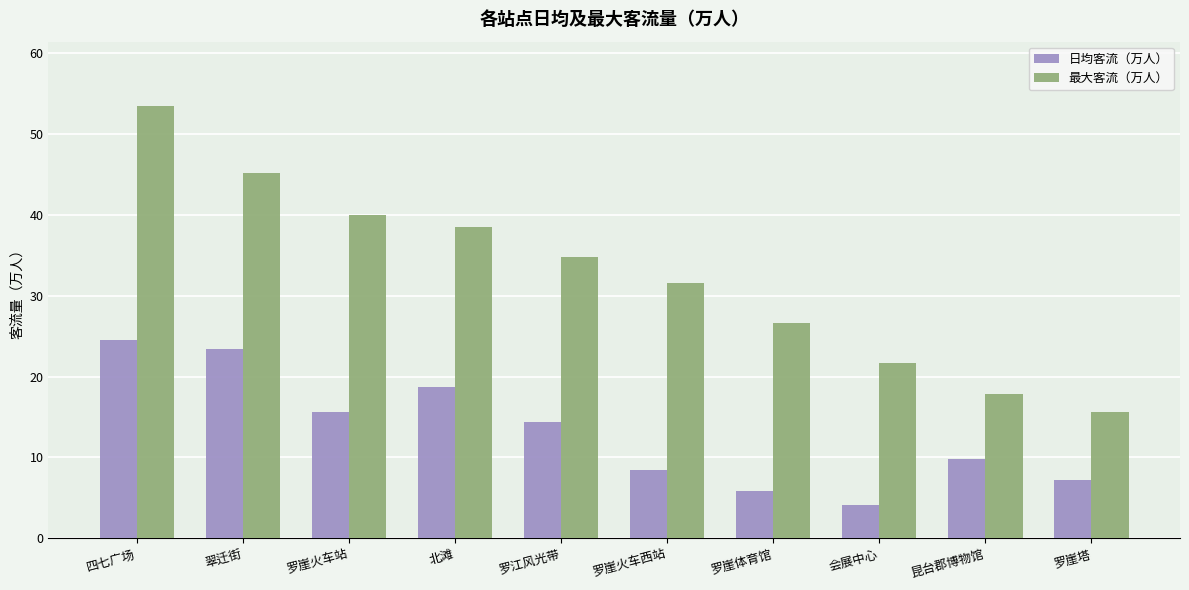

At which label does 最大客流（万人） reach its minimum?

罗崖塔